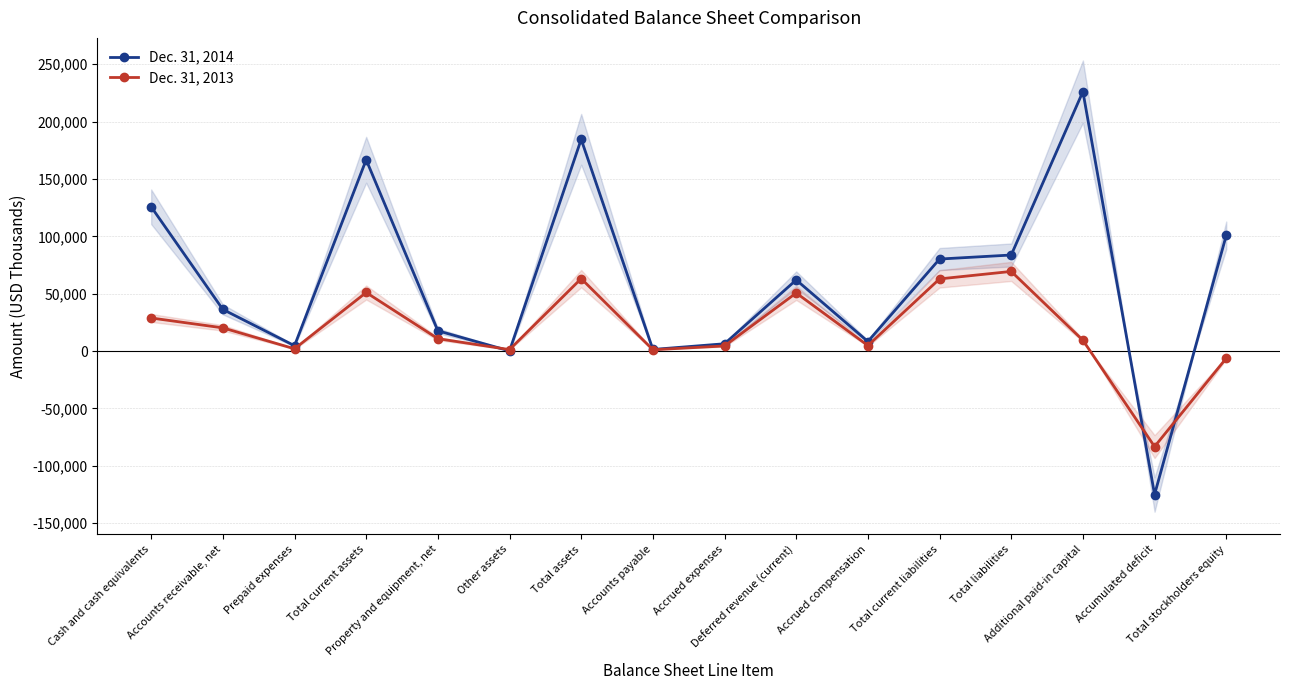

Which series changed the most between Cash and cash equivalents and Accrued compensation?

Dec. 31, 2014